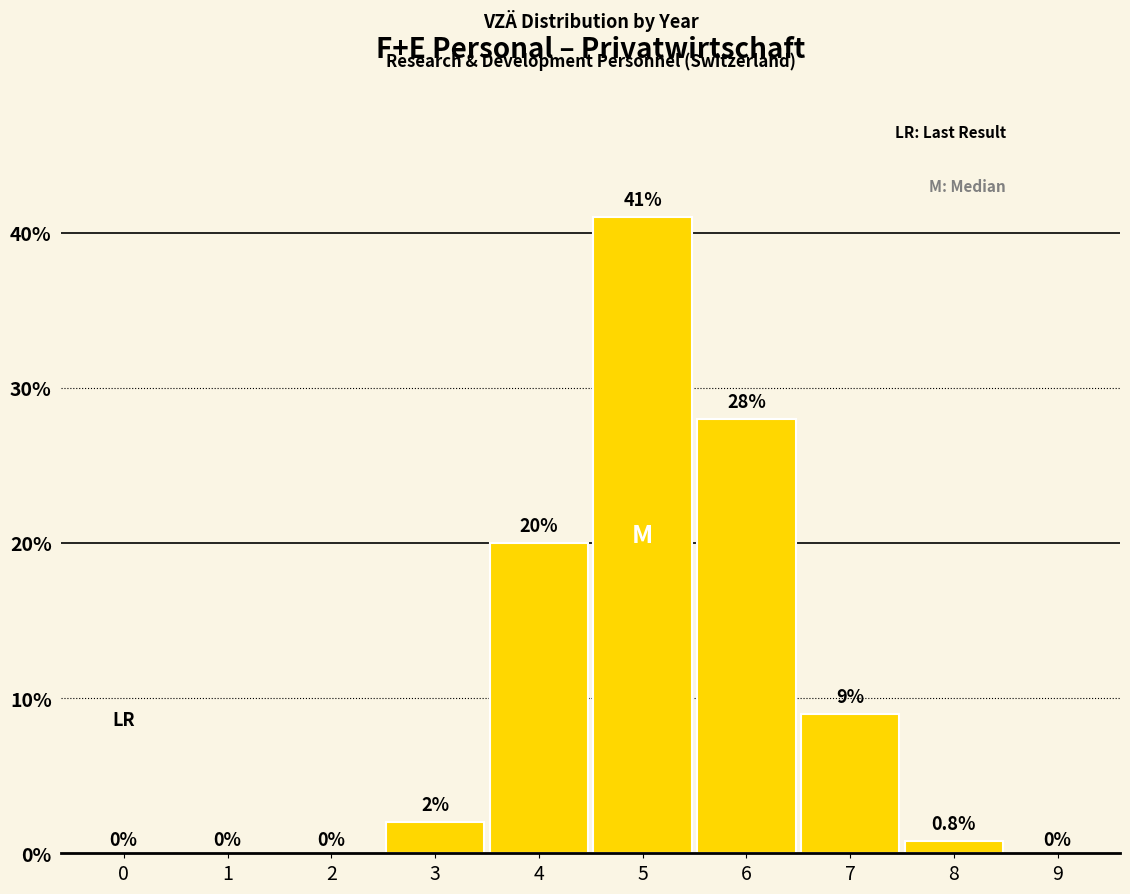

Reading left to right, transcribe all the data shown in this chart.

0=0.0	1=0.0	2=0.0	3=2.0	4=20.0	5=41.0	6=28.0	7=9.0	8=0.8	9=0.0